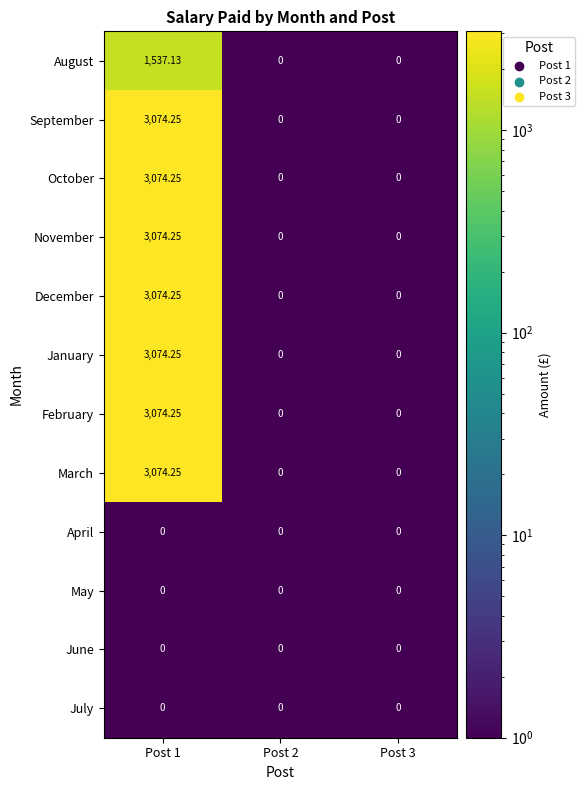

Rank the series by their maximum value, from lowest to highest.

April, May, June, July, August, September, October, November, December, January, February, March